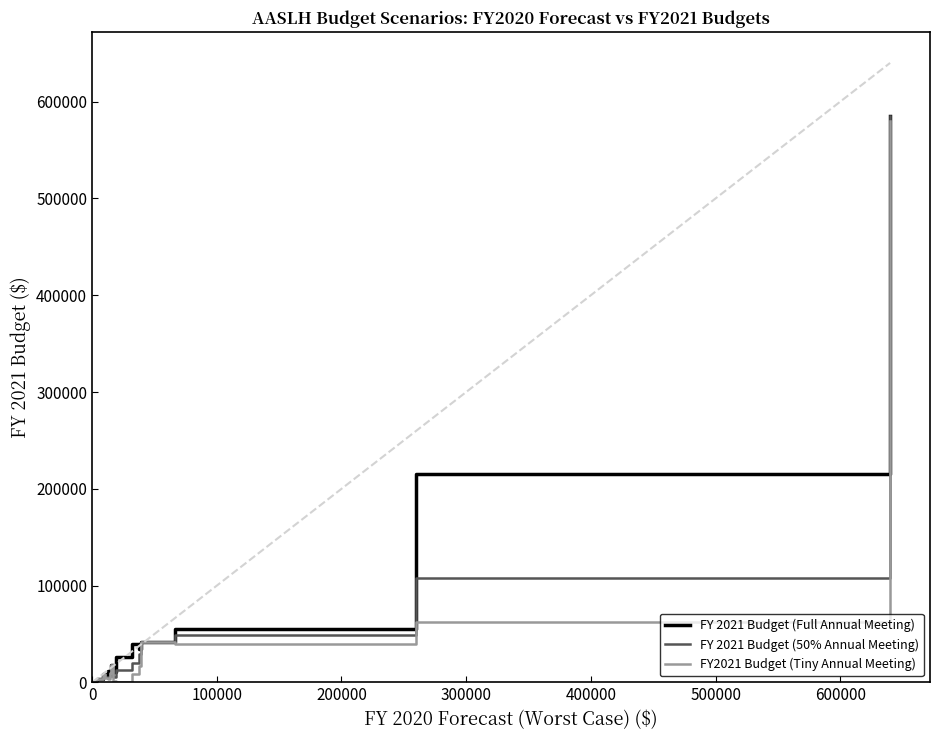

Rank the series by their average value, from highest to lowest.

FY 2021 Budget (Full Annual Meeting), FY 2021 Budget (50% Annual Meeting), FY2021 Budget (Tiny Annual Meeting)